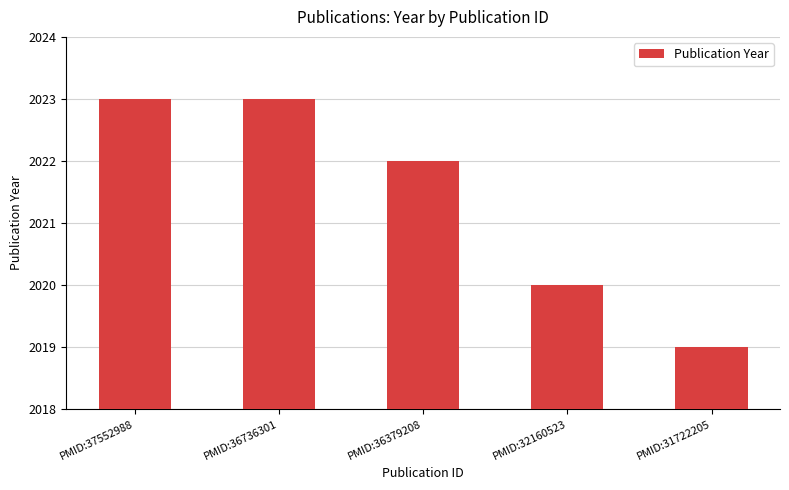

True or false: the data shows 1228 at PMID:32160523.

False